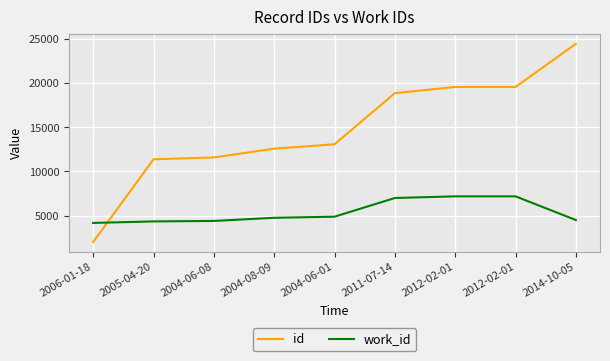

What is the minimum value shown in the chart?

2006